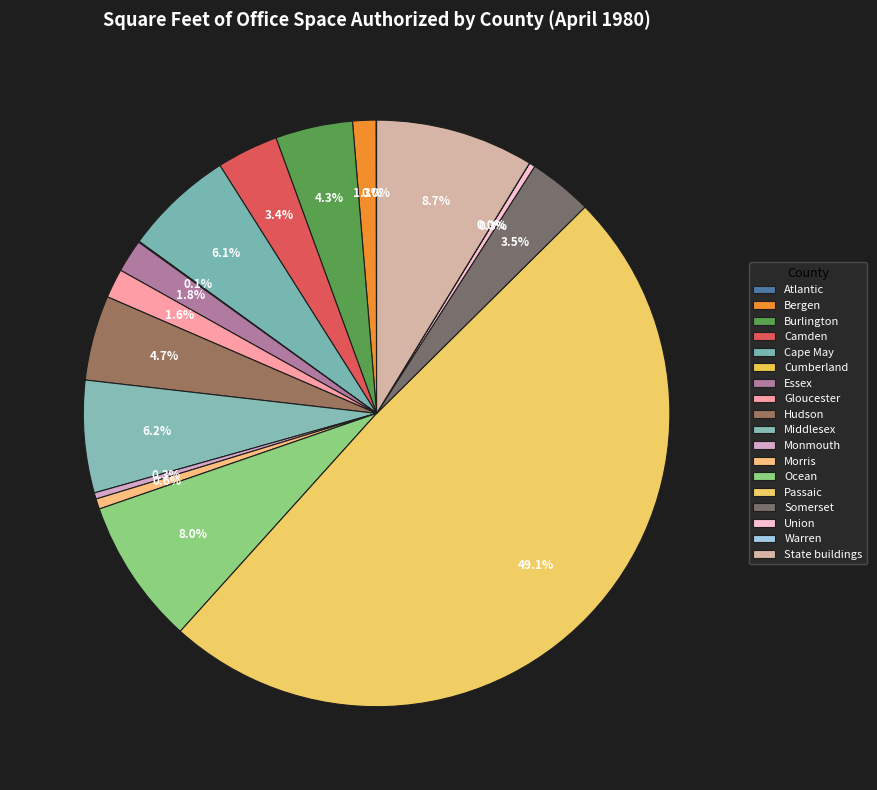

Is it true that Monmouth is 0% of the pie?

True